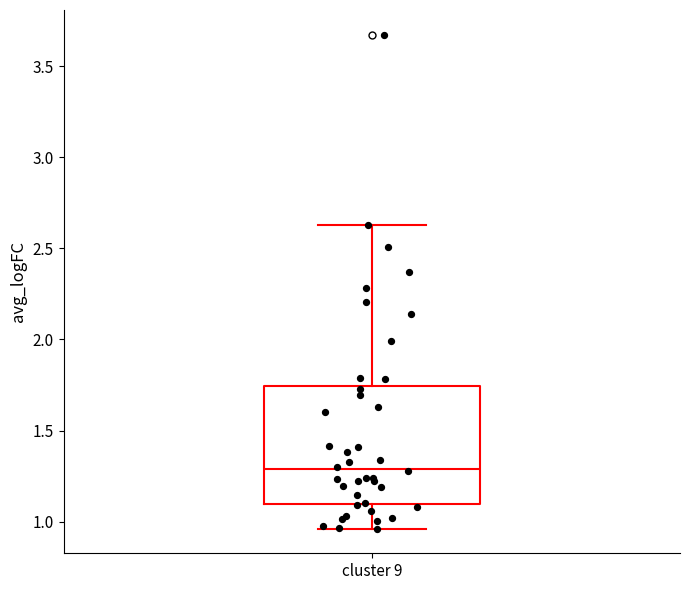

Read this box plot against the y-axis: the position of the median line, the range covered by the box, and the ends of both whiskers. The values are not printed on the chart, so give them approximately, as read against the axis.

median 1.30, box 1.10 to 1.75, whiskers 0.95 to 2.65